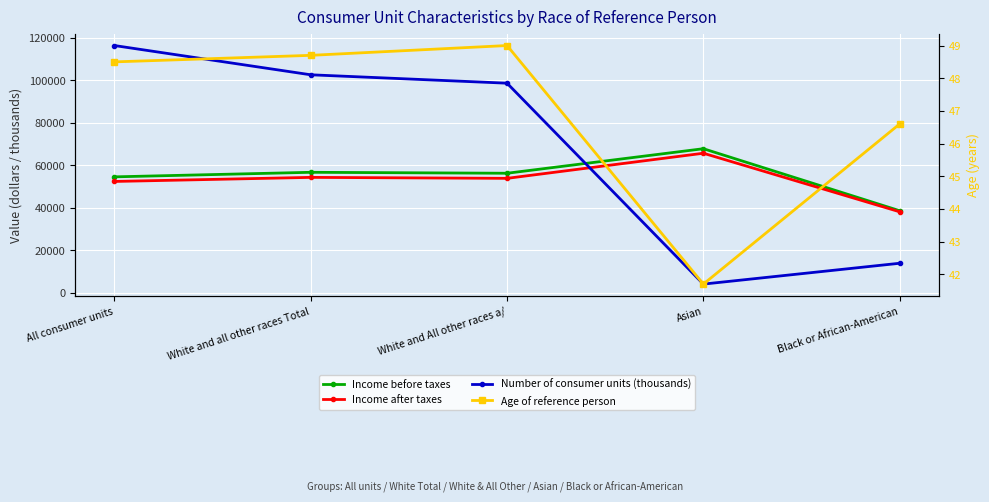

Which series has the largest range (max minus min)?

Number of consumer units (thousands)